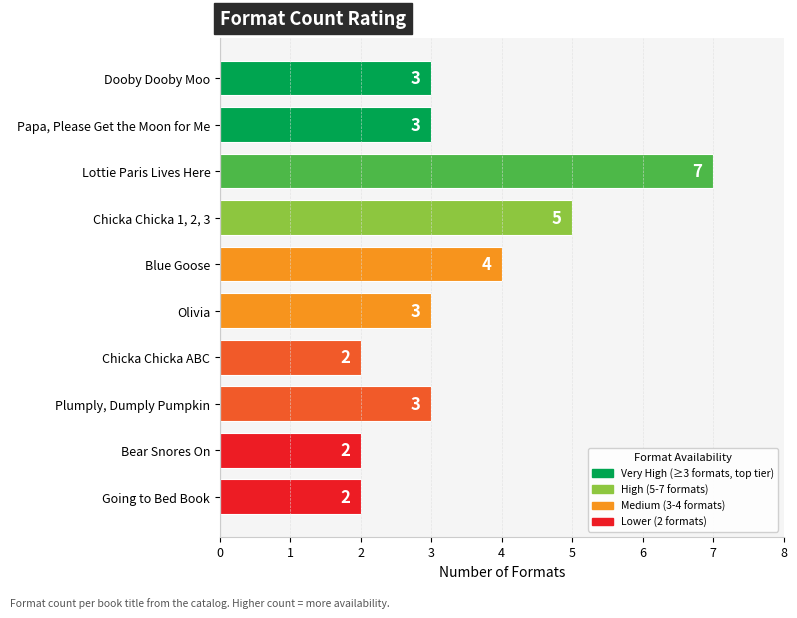

At which label is the value closest to 4?

Blue Goose